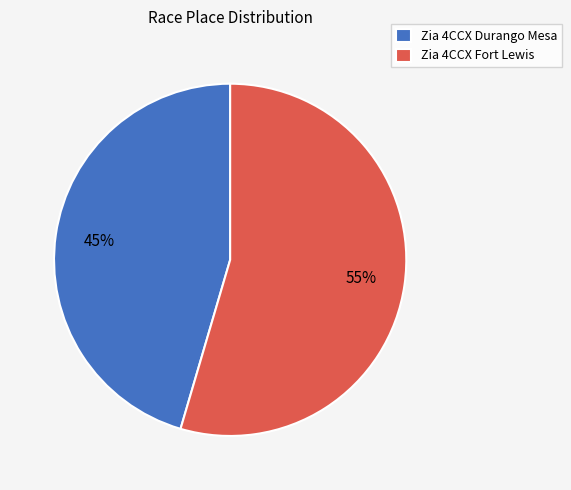

To the nearest percent, what is the average slice percentage?

50%